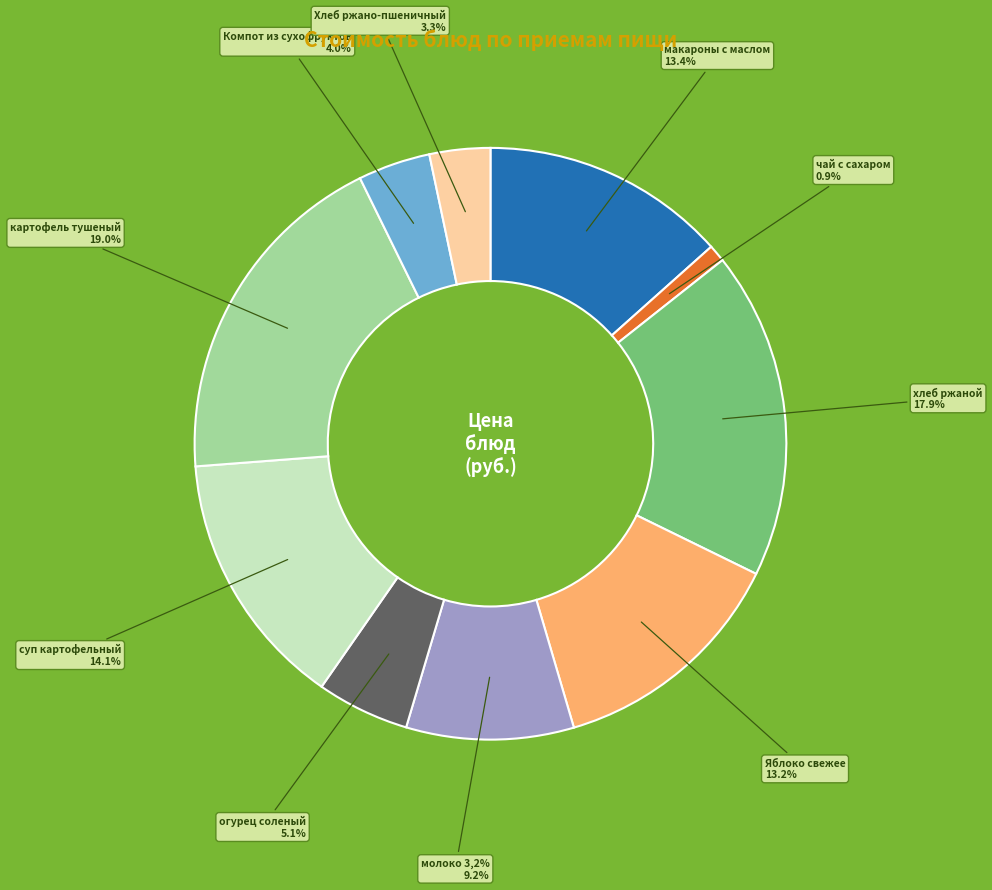

Combined, what portion of the pie is Компот из сухофруктов and чай с сахаром?

4.9%